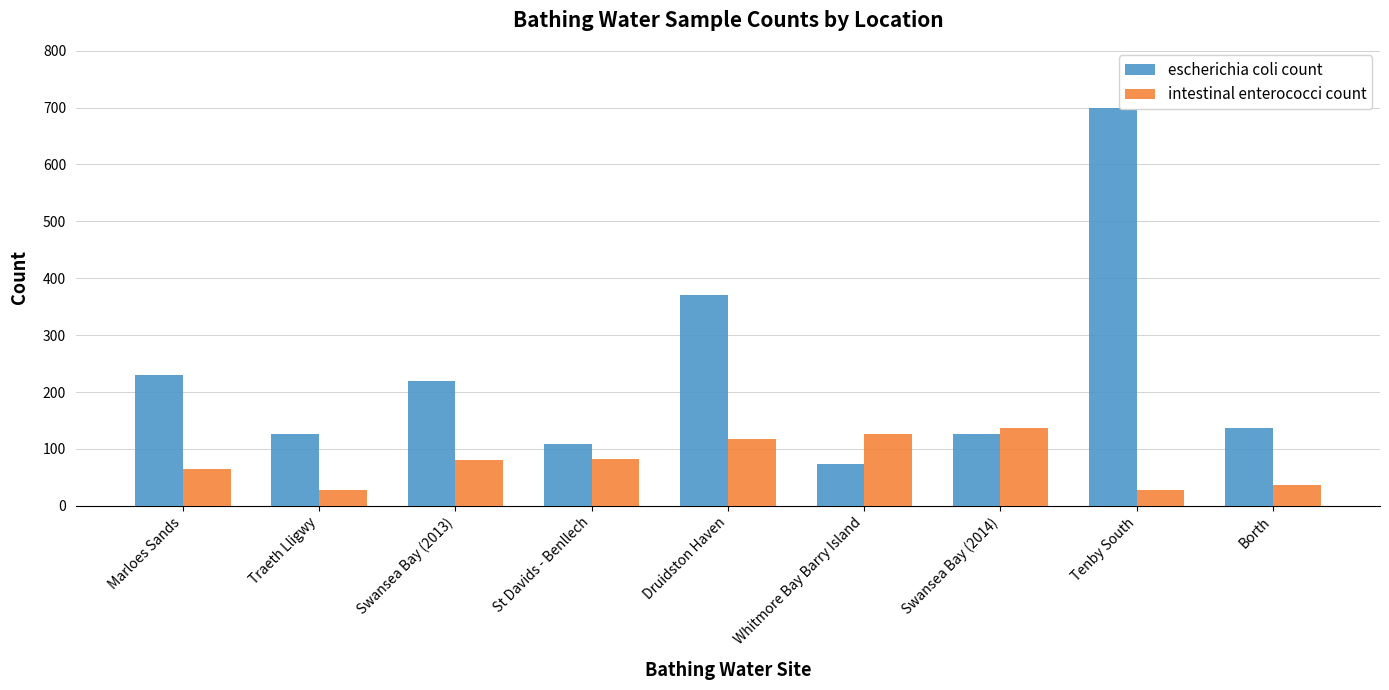

What is the spread (max minus min) of values at Tenby South?

673